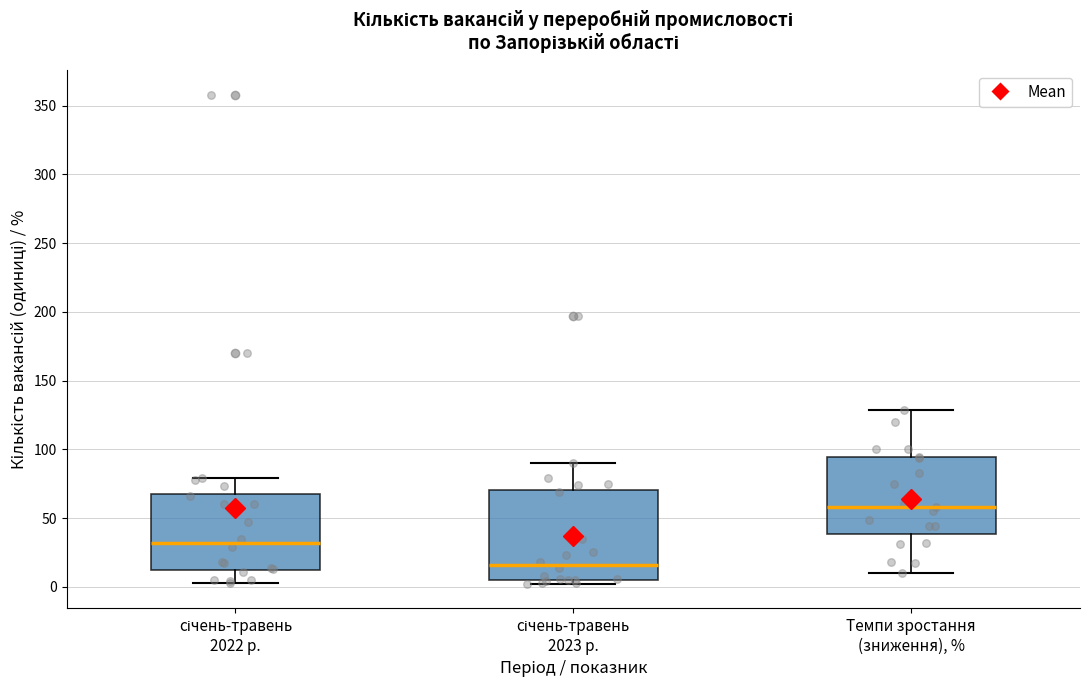

Which box is the tallest, from its lower edge to its upper edge?

січень-травень 2023 р.